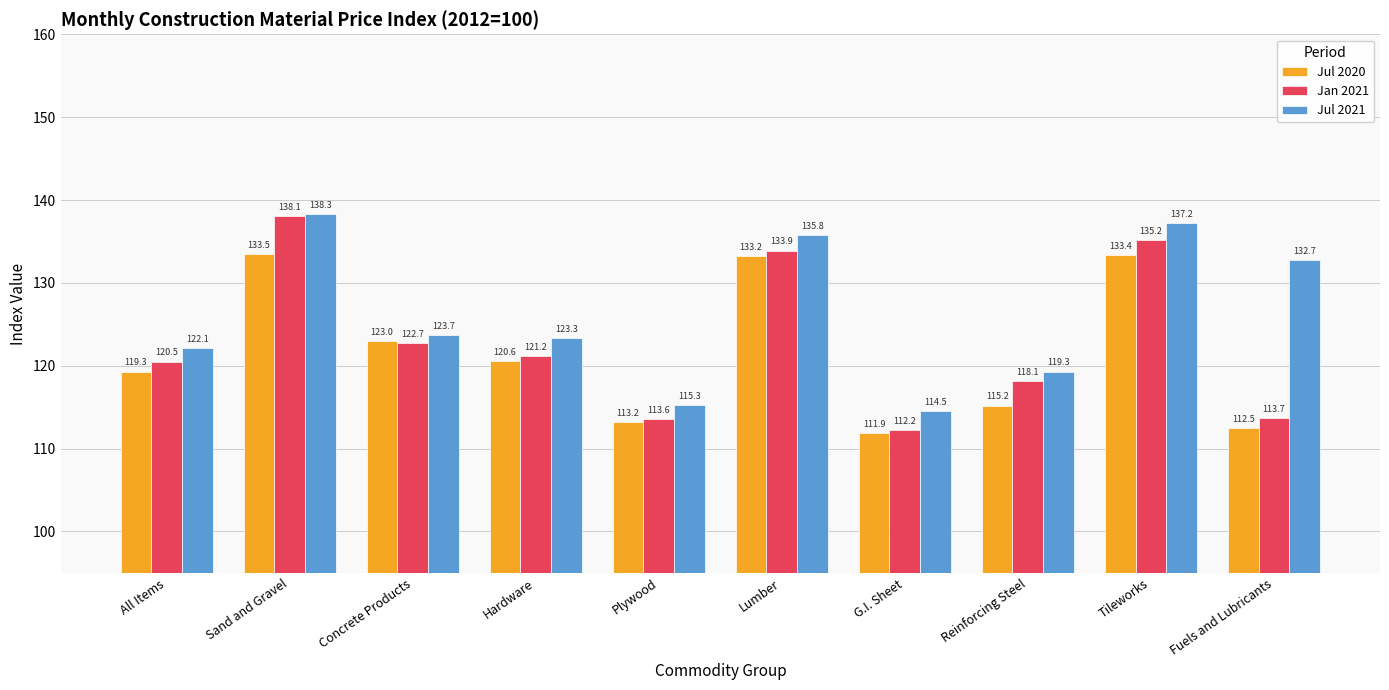

How many values in the Jul 2020 series exceed 120?

5